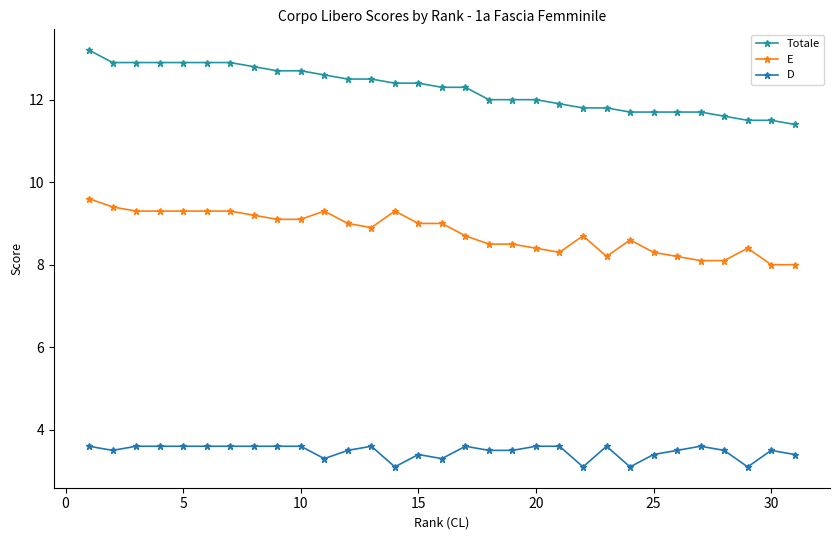

True or false: E and D cross at least once.

False